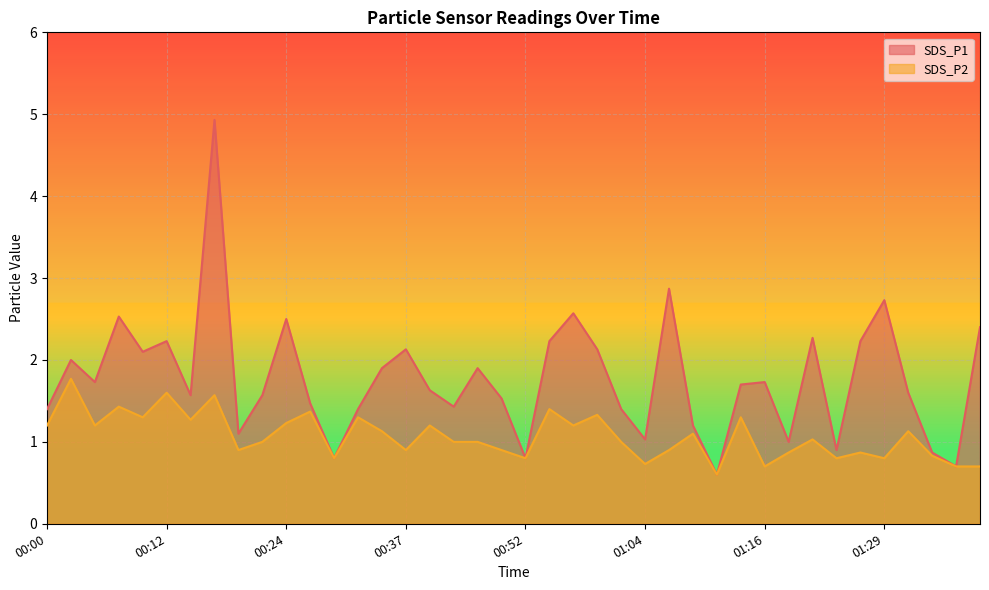

True or false: SDS_P2 and SDS_P1 intersect in this chart.

False